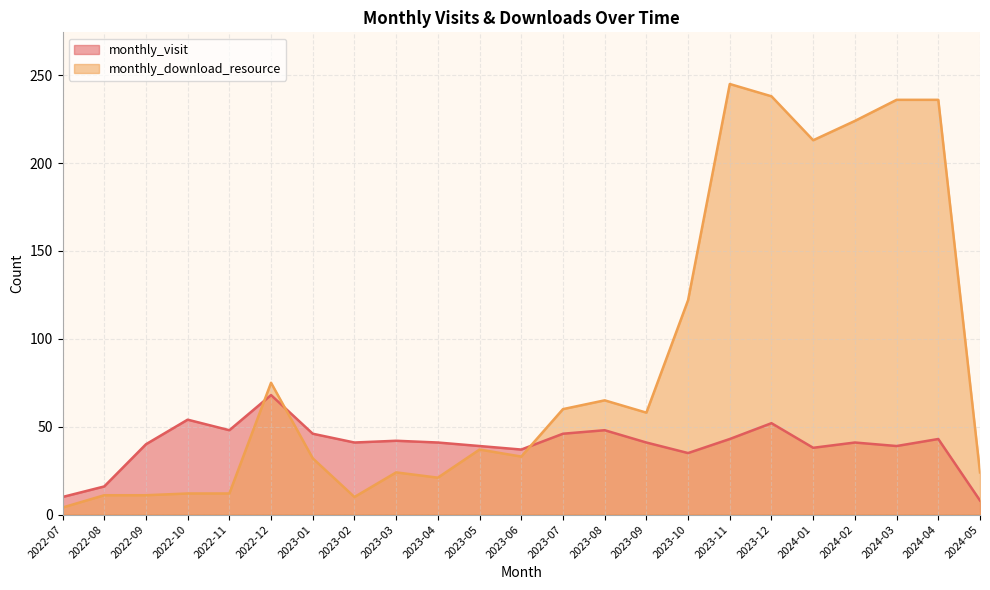

Rank the series by their average value, from lowest to highest.

monthly_visit, monthly_download_resource